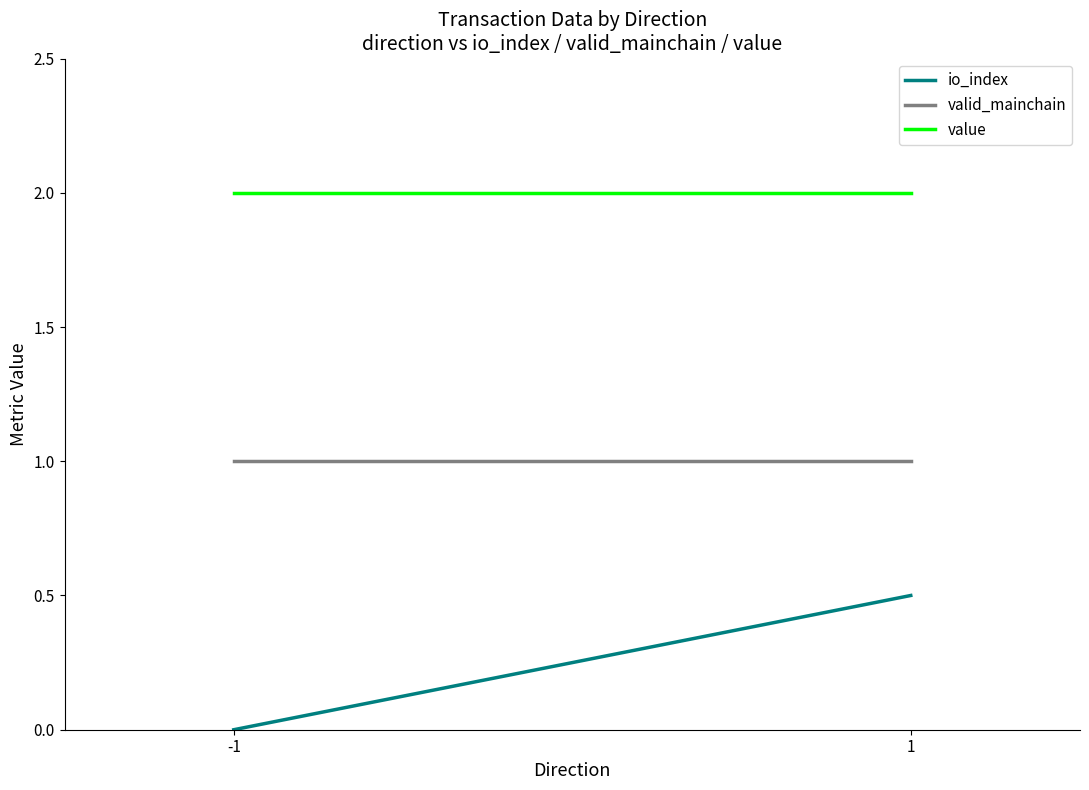

At which label does value reach its minimum?

-1